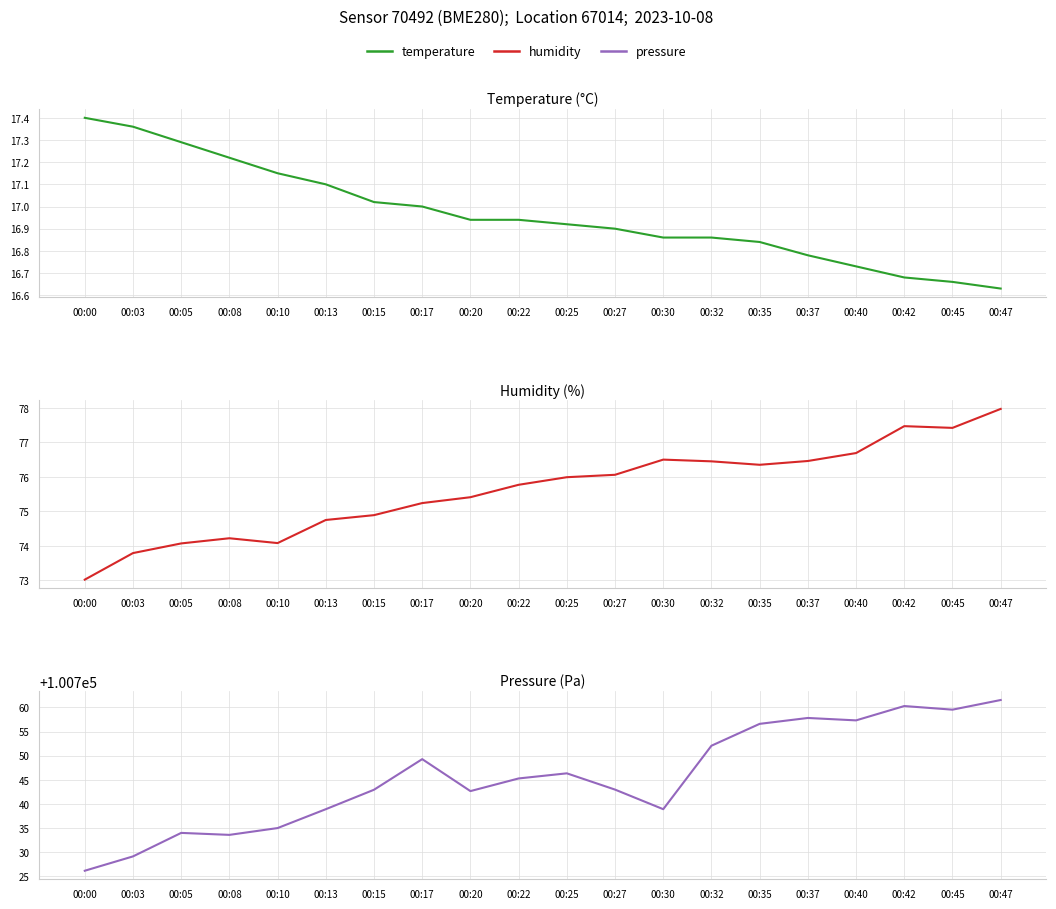

Reading right to left, transcribe all the data shown in this chart.

temperature: 16.6	16.7	16.7	16.7	16.8	16.8	16.9	16.9	16.9	16.9	16.9	16.9	17.0	17.0	17.1	17.1	17.2	17.3	17.4	17.4
humidity: 78.0	77.4	77.5	76.7	76.5	76.3	76.5	76.5	76.1	76.0	75.8	75.4	75.2	74.9	74.8	74.1	74.2	74.1	73.8	73.0
pressure: 100761.5	100759.5	100760.3	100757.3	100757.8	100756.6	100752.1	100738.9	100743.0	100746.3	100745.3	100742.7	100749.3	100742.9	100738.9	100735.0	100733.6	100734.0	100729.1	100726.2